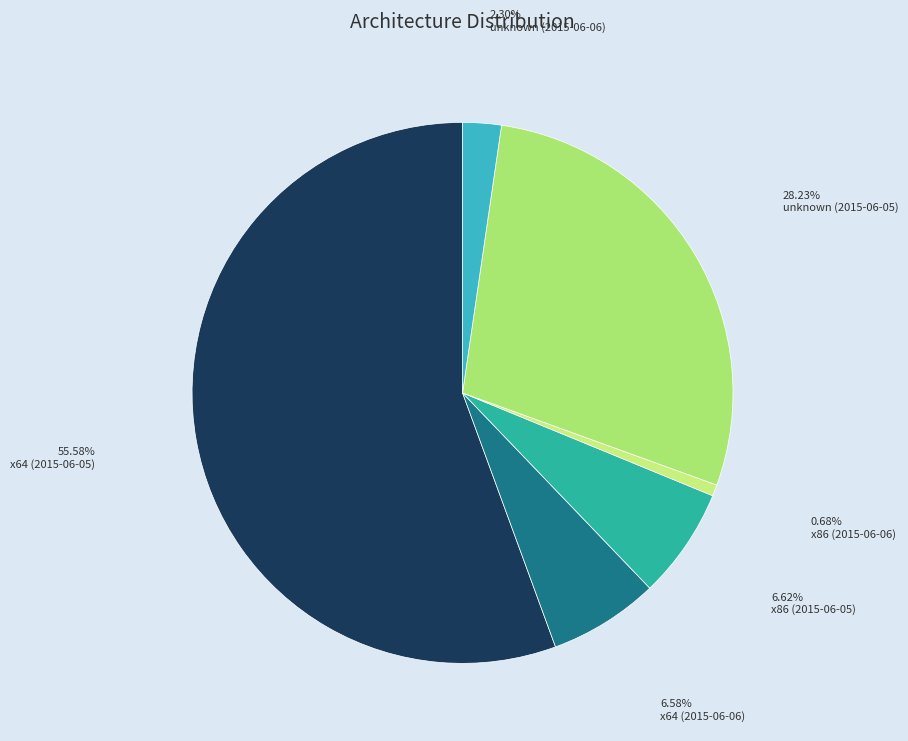

How much of the chart is everything except x86 (2015-06-05)?

93.4%